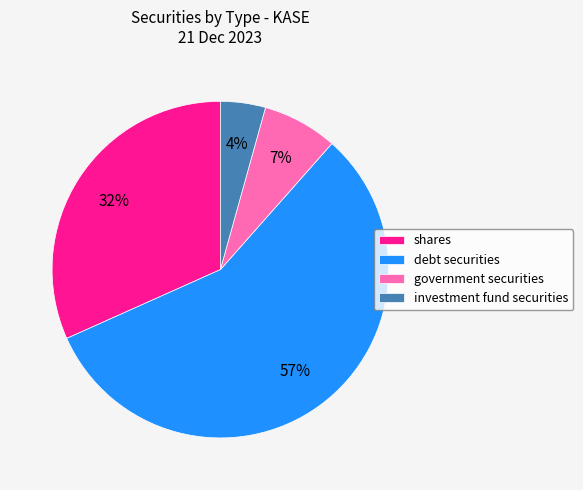

Rank the categories by value from lowest to highest.

investment fund securities, government securities, shares, debt securities